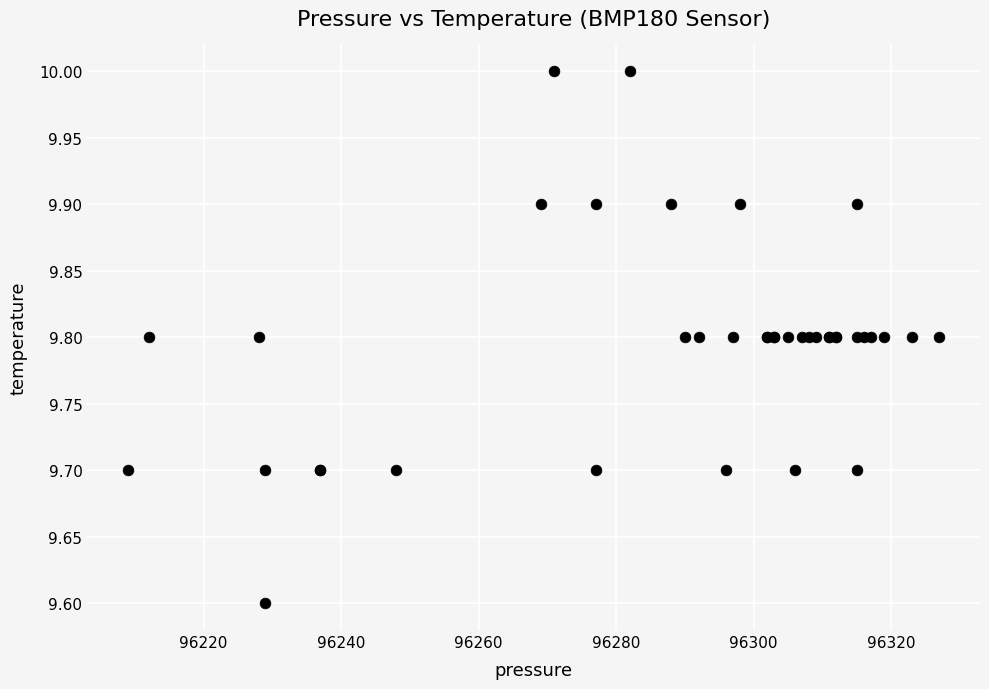

What Y value in the scatter plot is closest to 9?

9.6